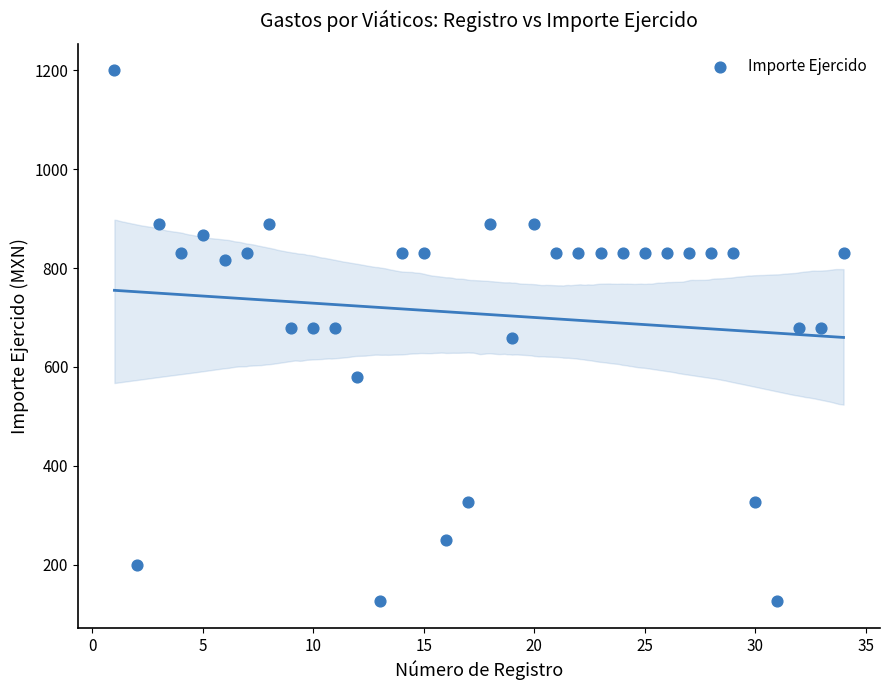

What is the range of Y values (max minus min)?

1074.0